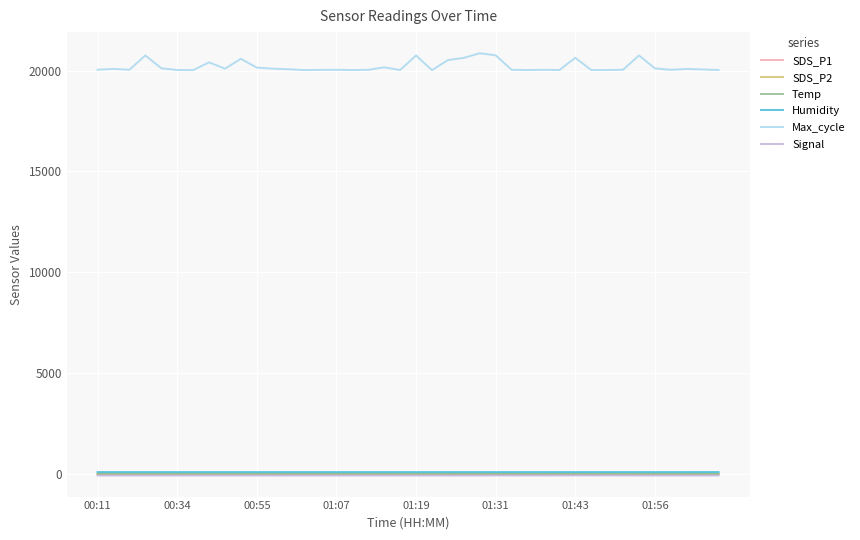

What is the difference between the maximum and minimum values in the SDS_P1 series?

9.6